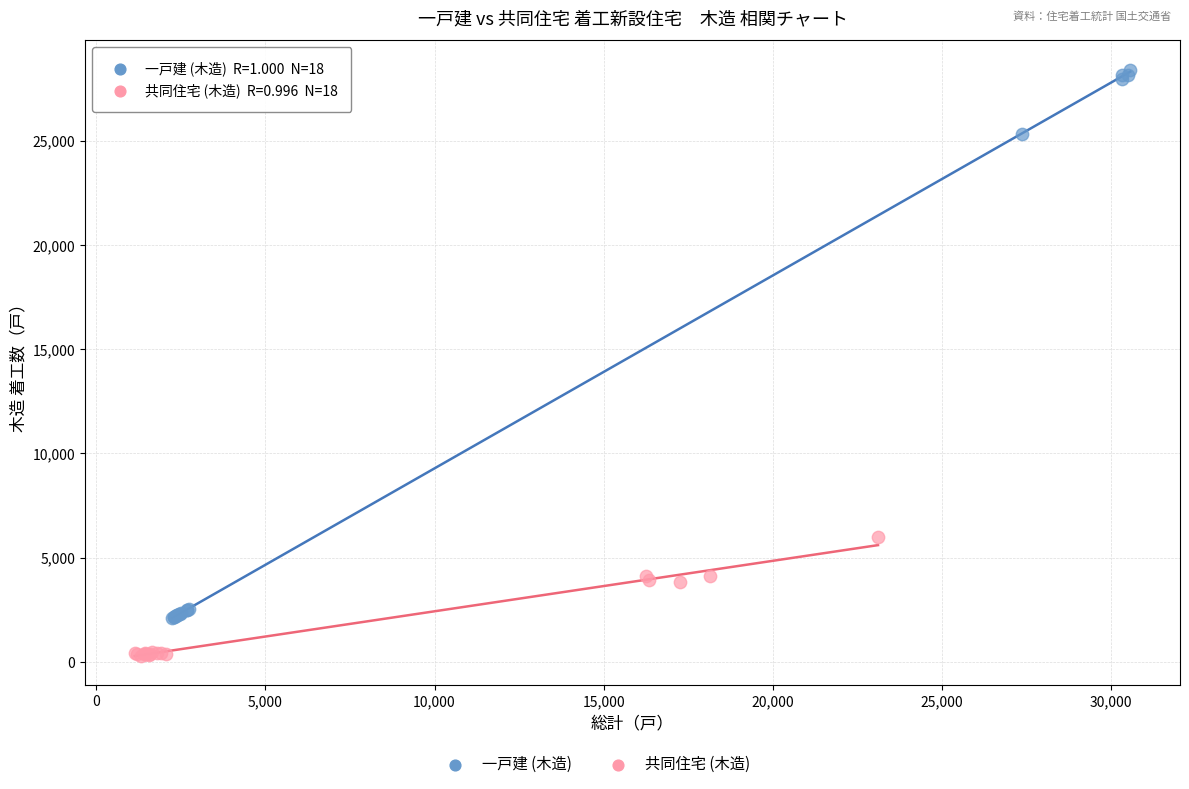

Which series contains the lowest Y value?

共同住宅 (木造)